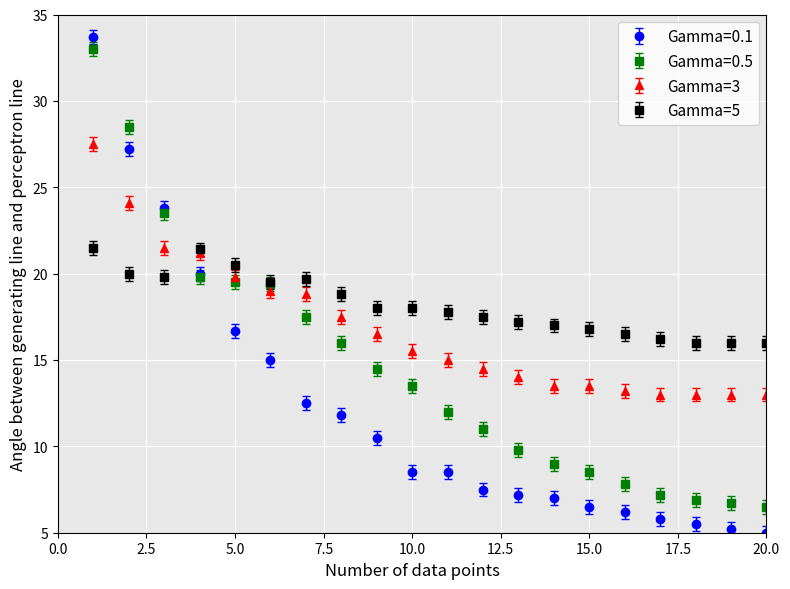

What is the smallest value displayed?

5.0